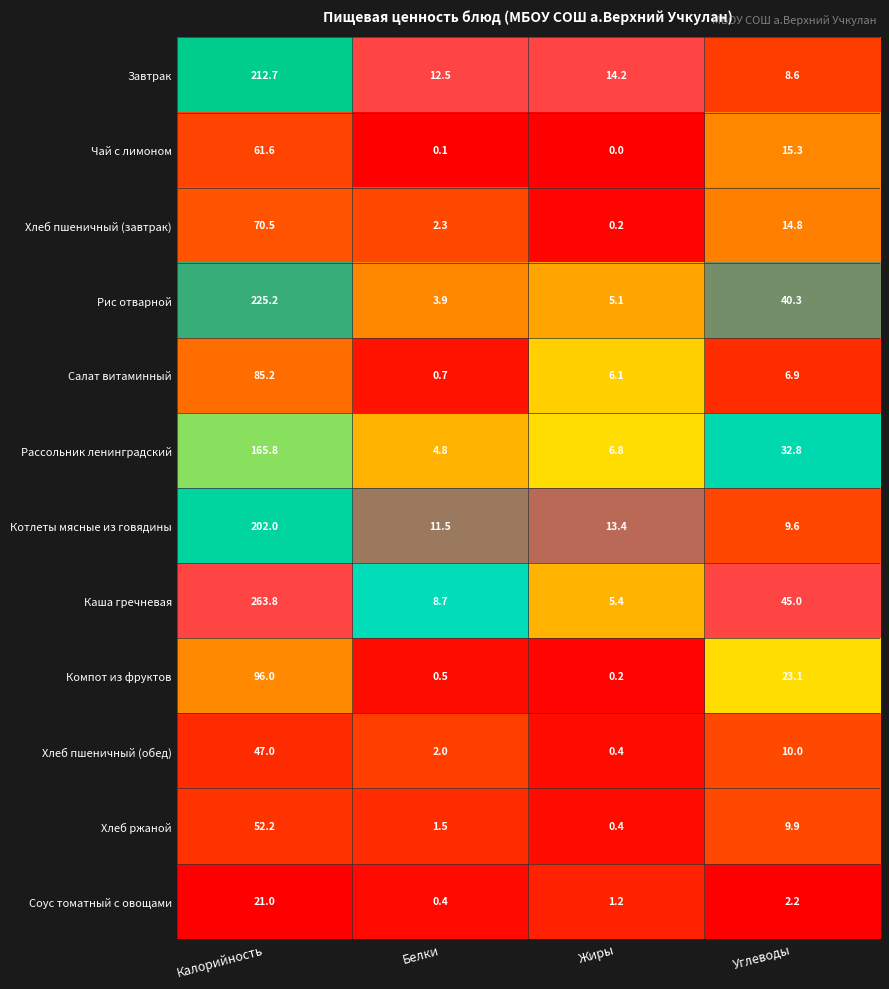

Where does the Компот из фруктов series first go above 23?

Калорийность